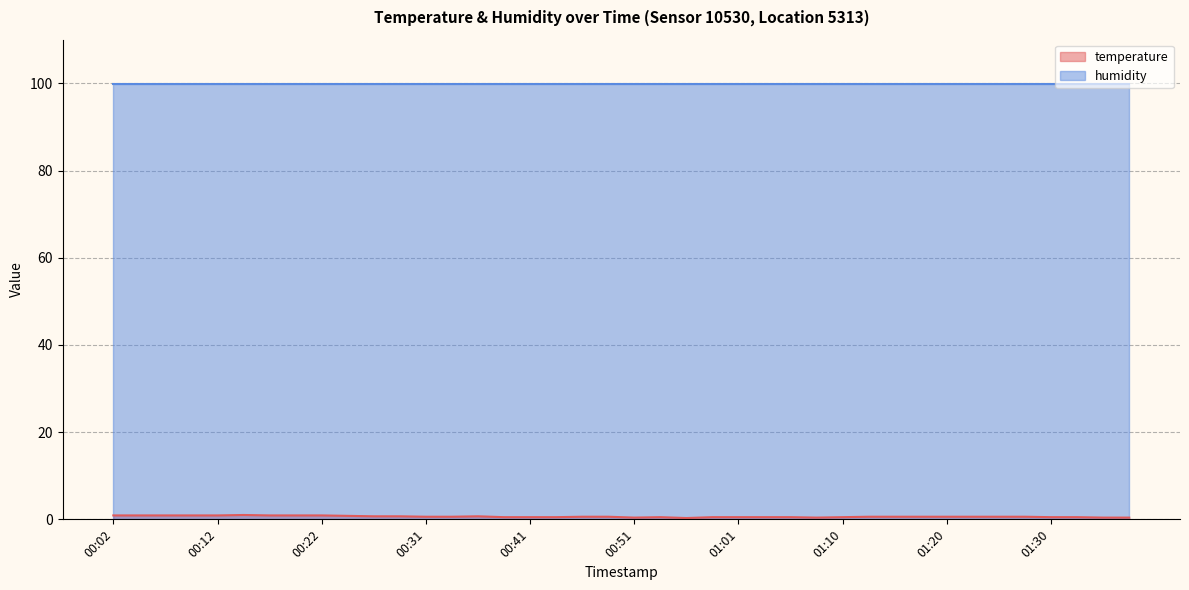

What is the value of the 24th point from the left?

0.5